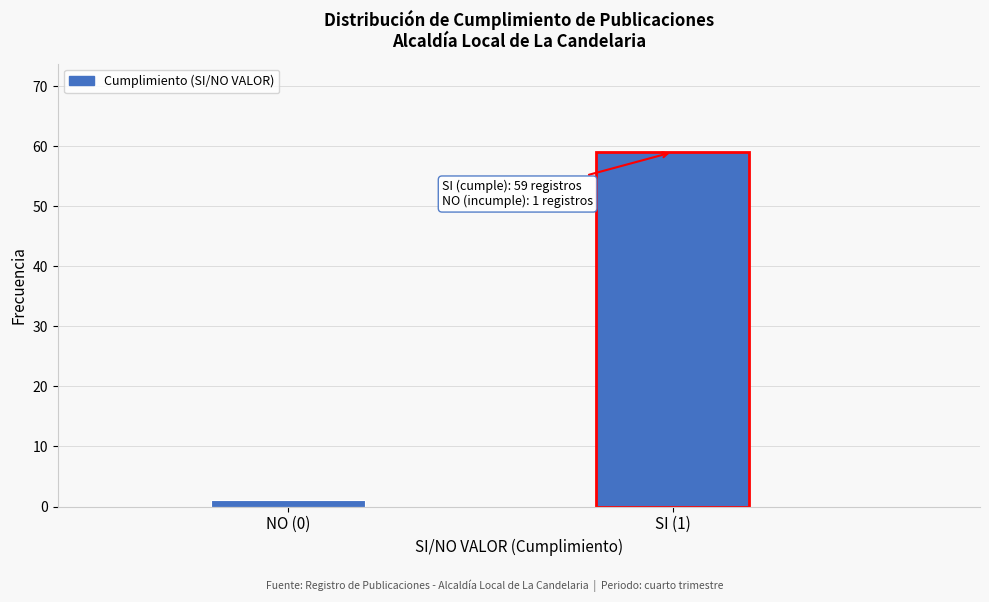

Reading left to right, what are all the values shown in this chart?

NO (0)=1	SI (1)=59